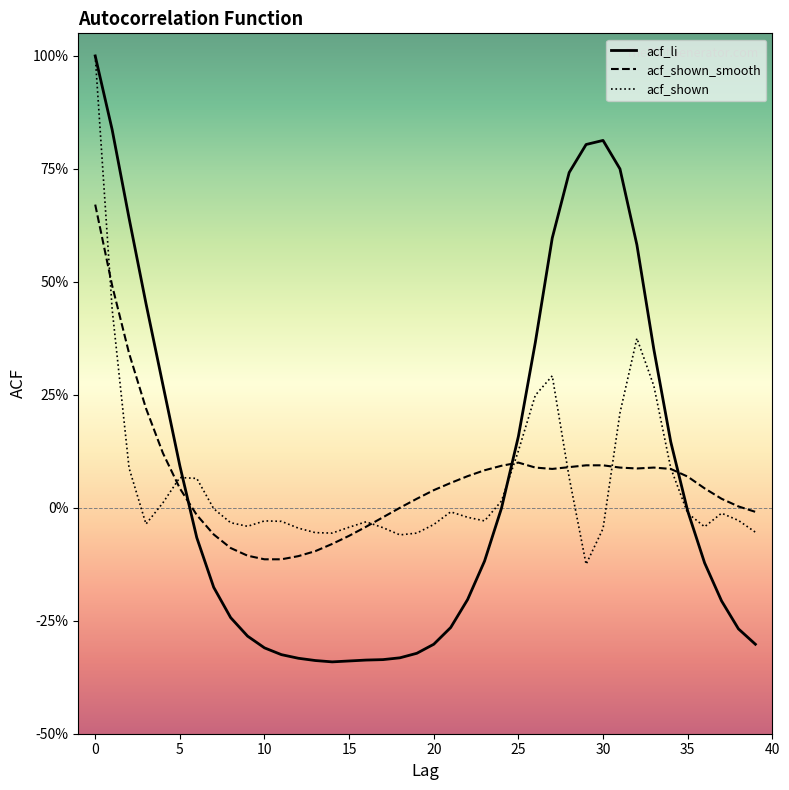

At which label is acf_li closest to 0?

24